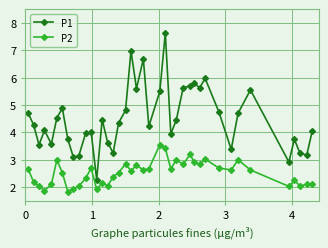

What is the average value of the P1 series?

4.5